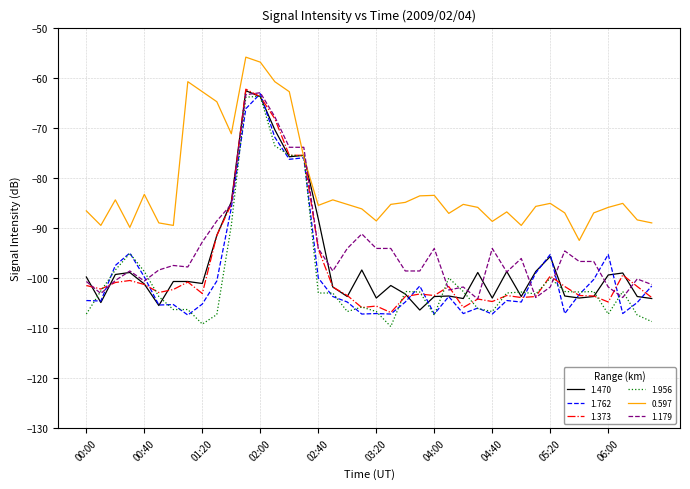

Which series has the largest total across all categories?

0.597